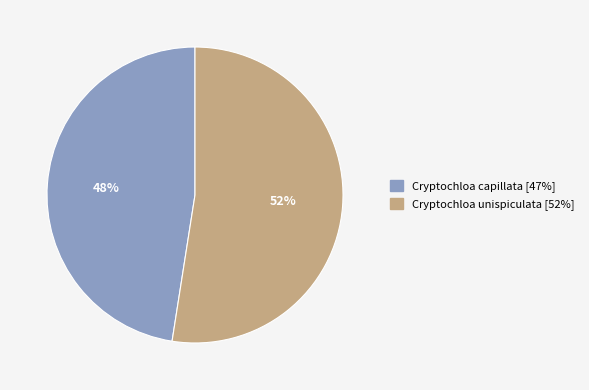

Is the sum of Cryptochloa capillata and Cryptochloa unispiculata greater than half?

Yes